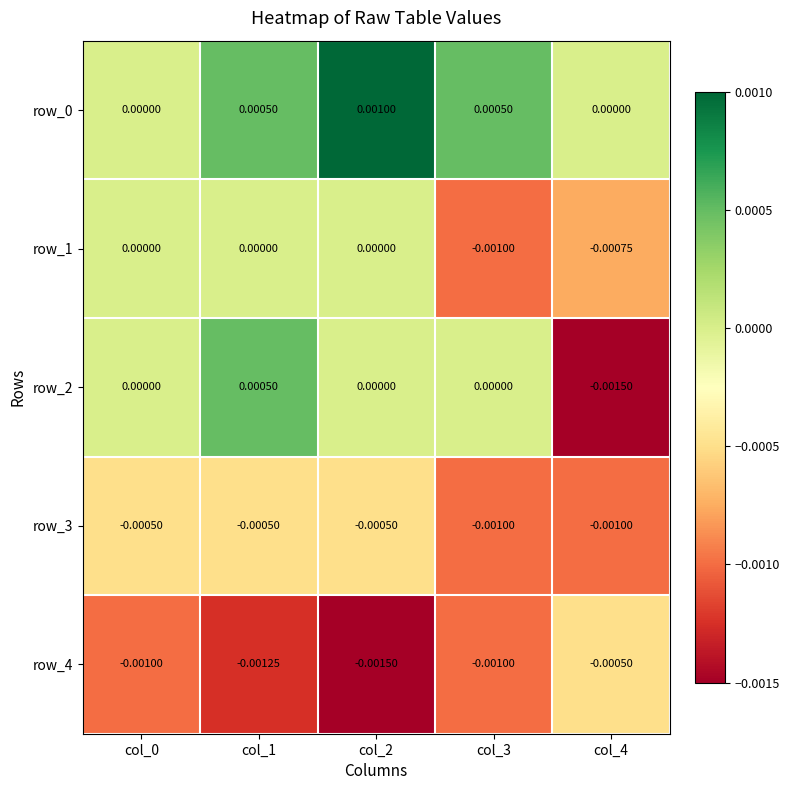

Is the value of row_0 at col_1 greater than the value of row_1 at col_2?

Yes